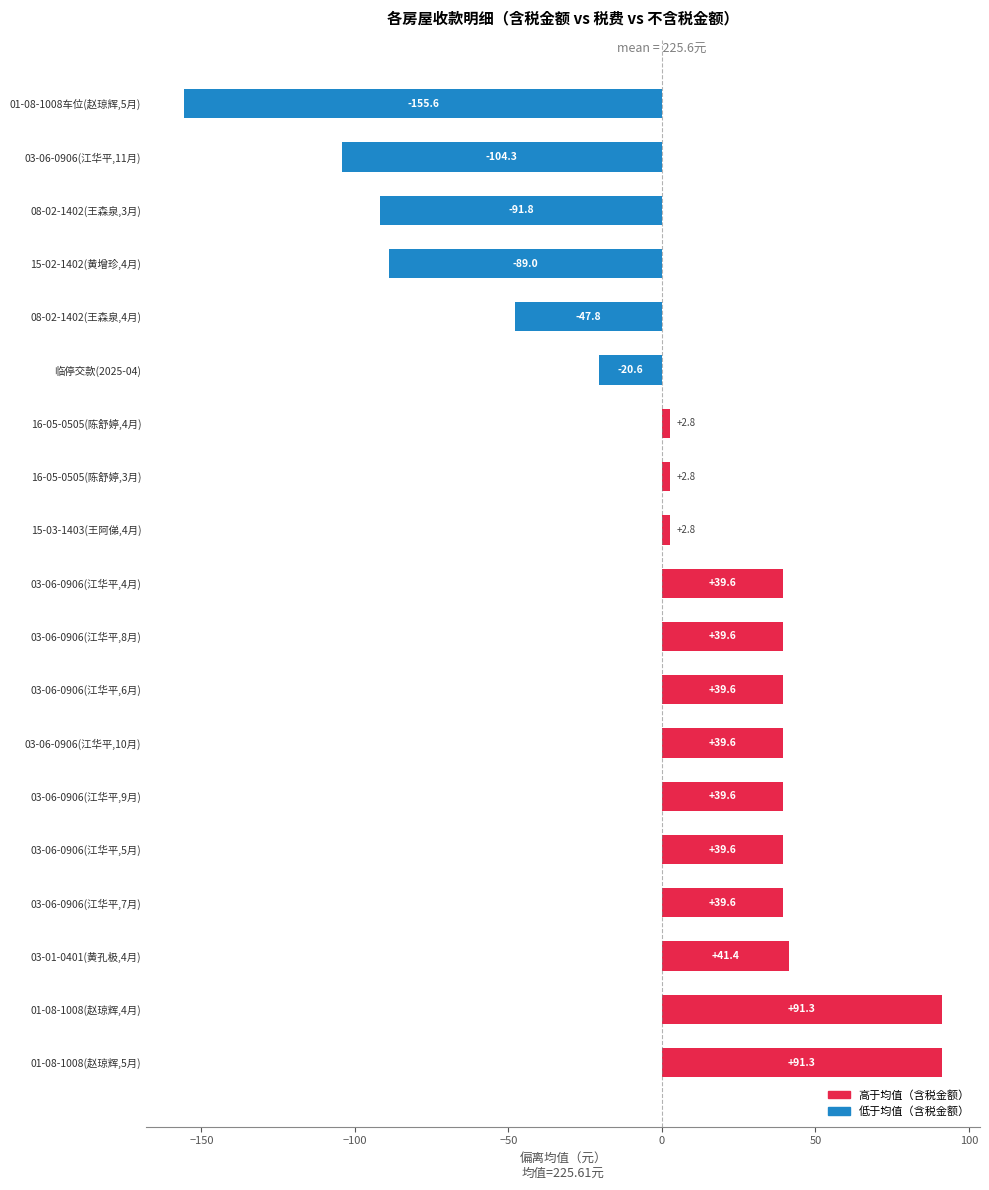

What value does the data have at 15-03-1403(王阿俤,4月)?

2.8